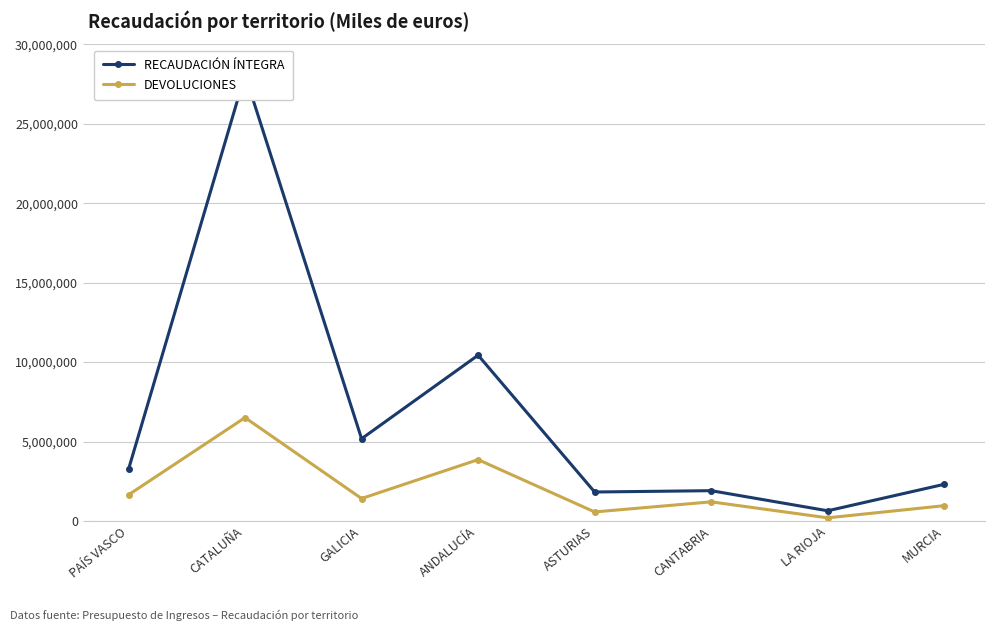

At which category is the sum across all series the highest?

CATALUÑA